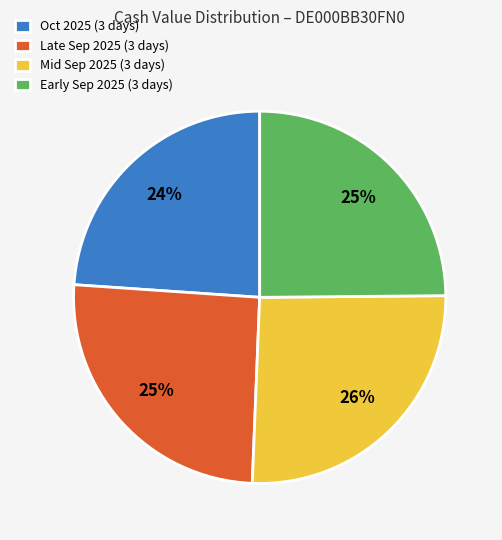

The Late Sep 2025 (3 days) slice represents 25% of the pie. True or false?

True